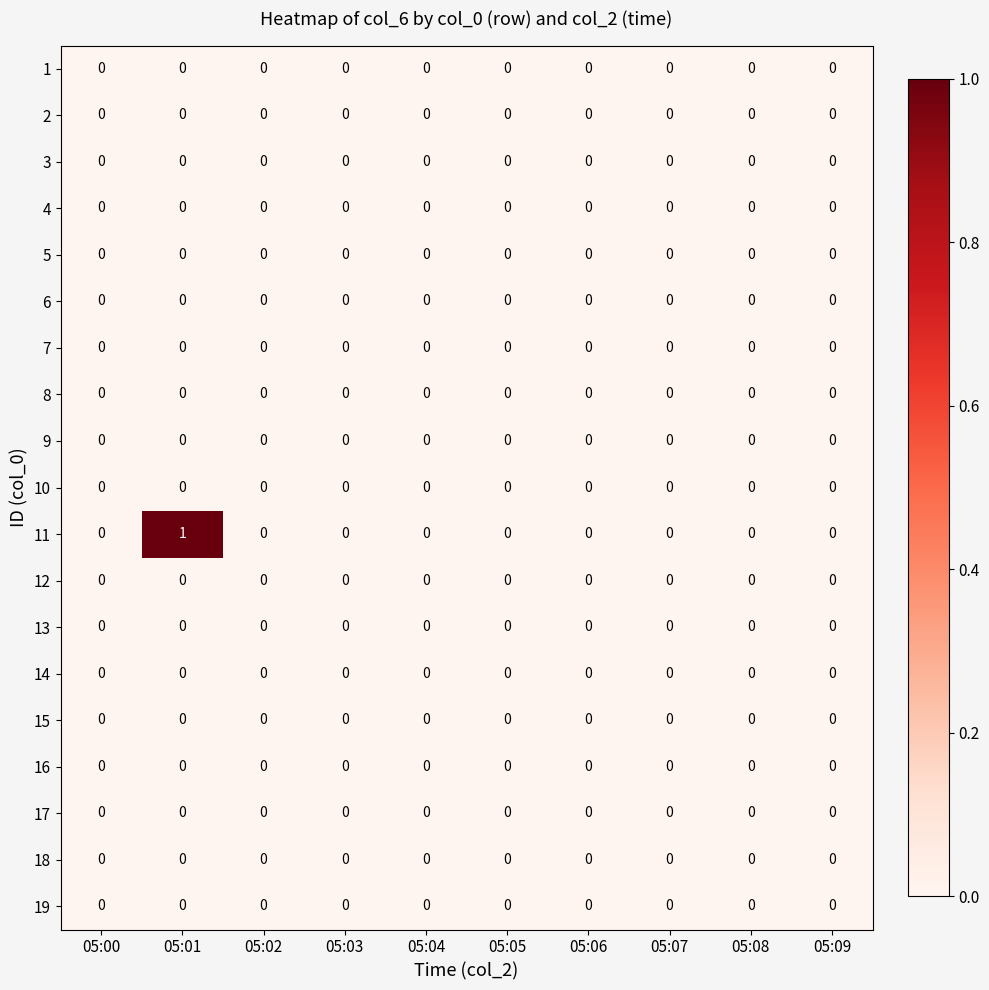

At which category is the sum across all series the highest?

05:01